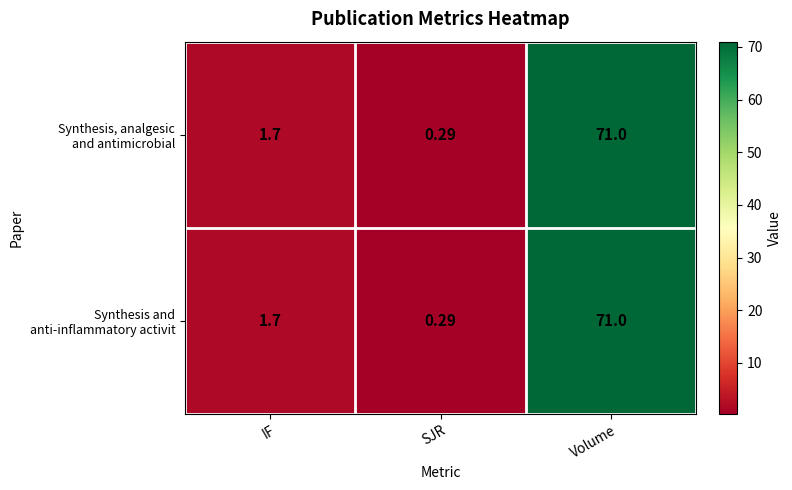

At which category is the sum across all series the highest?

Volume